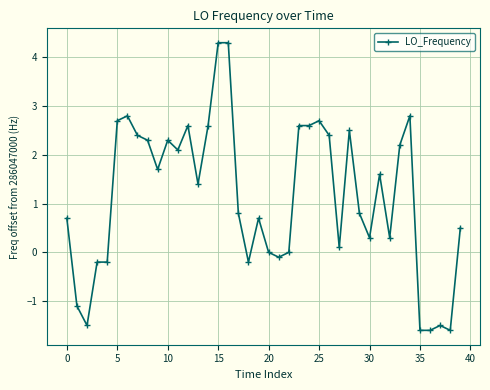

True or false: there are more than 2 points higher than both neighbors.

True